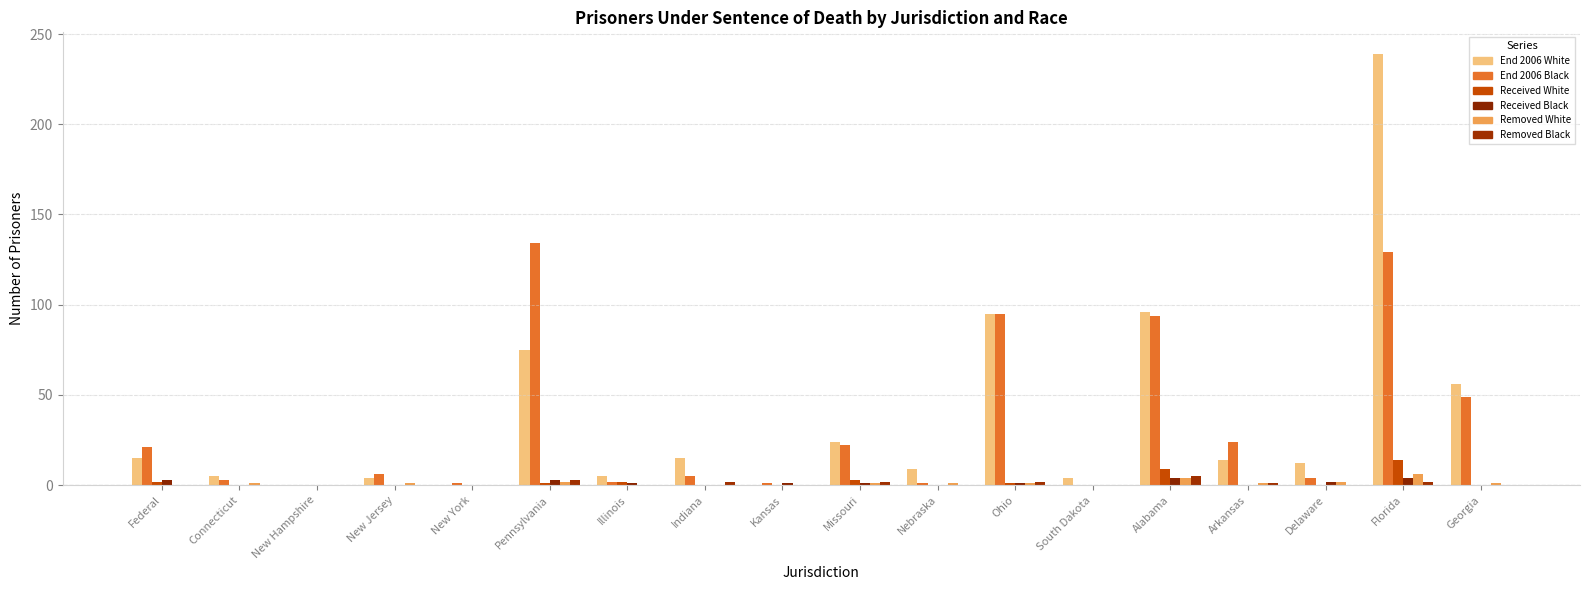

What is the value of the End 2006 Black bar at the 1st from the left?

21